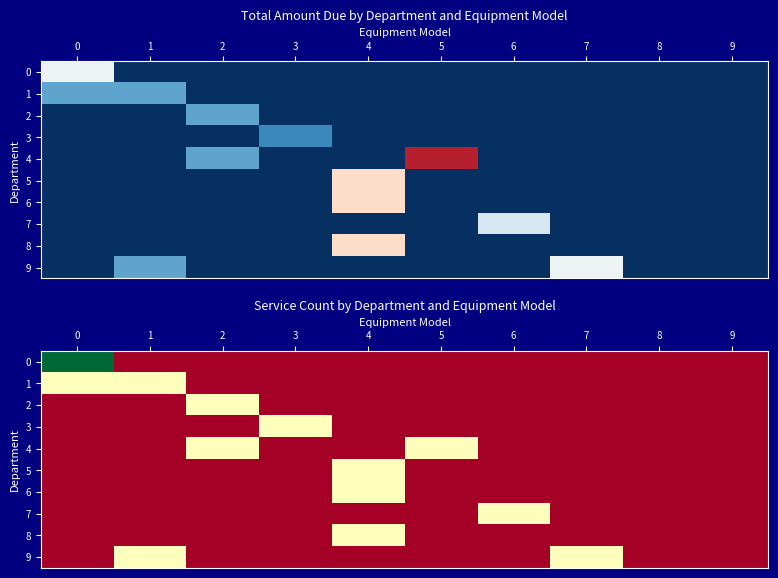

What is the difference between the highest and lowest values at 0?

2